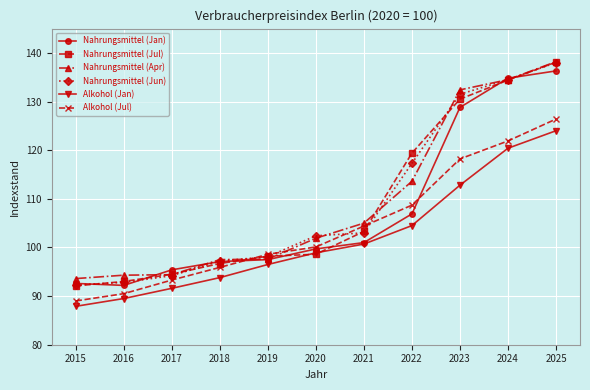

What are all the series names shown in the legend?

Nahrungsmittel (Jan), Nahrungsmittel (Jul), Nahrungsmittel (Apr), Nahrungsmittel (Jun), Alkohol (Jan), Alkohol (Jul)